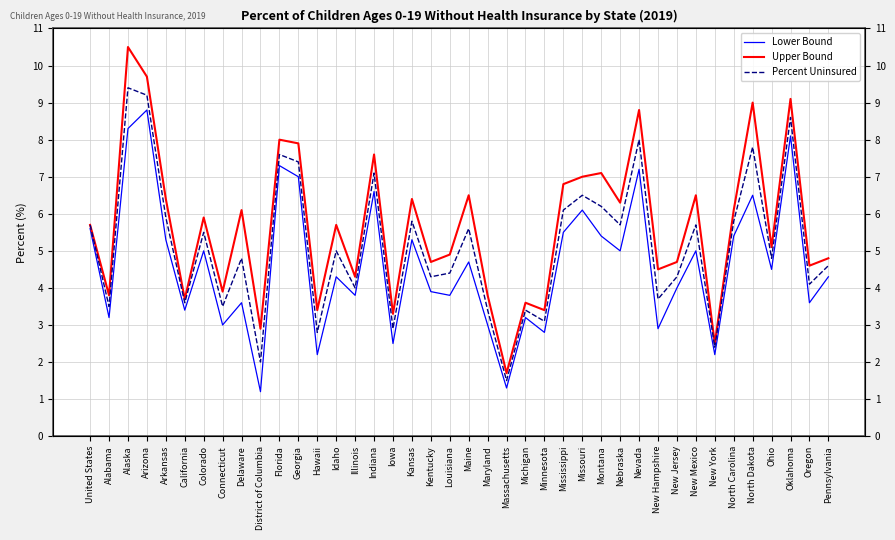

Is it true that Percent Uninsured equals 2.5 at Oregon?

False